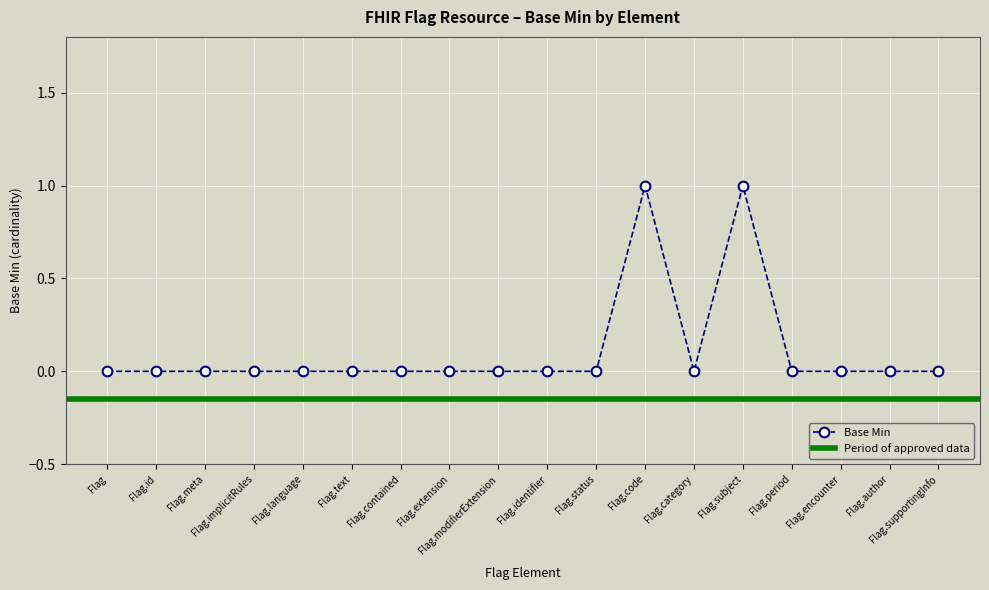

What position from the left is Flag.category?

13